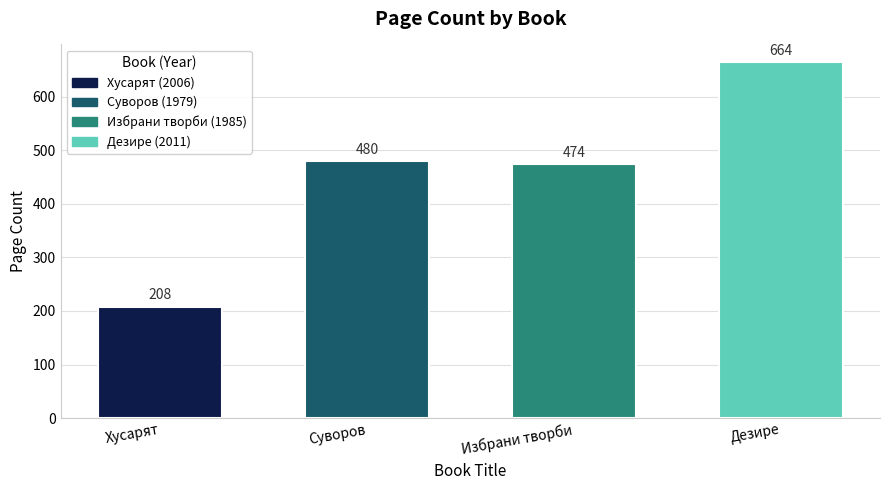

Reading right to left, extract all data points from this chart.

Дезире=664	Избрани творби=474	Суворов=480	Хусарят=208